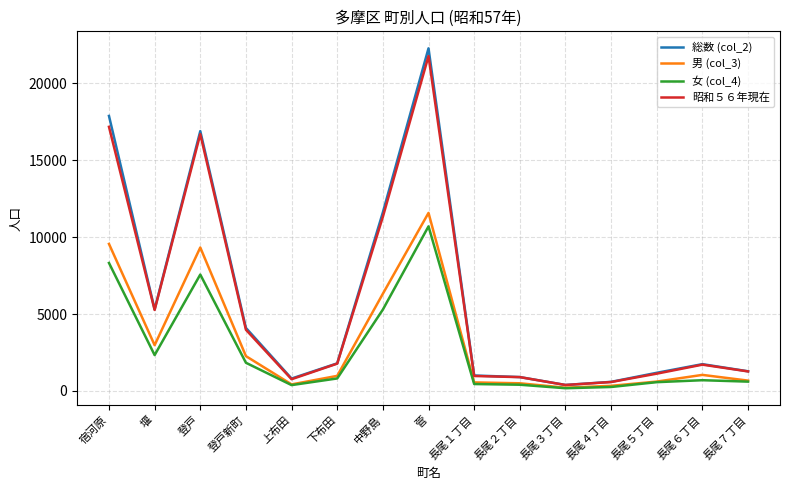

How many categories are shown in the chart?

15